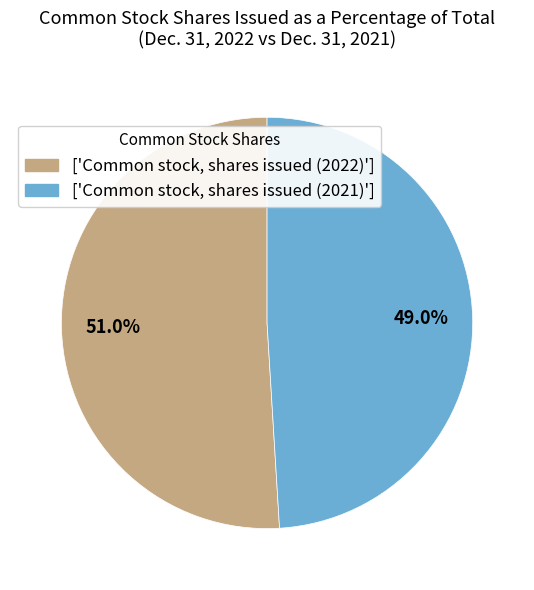

What is the largest slice in the pie chart?

['Common stock, shares issued (2022)']